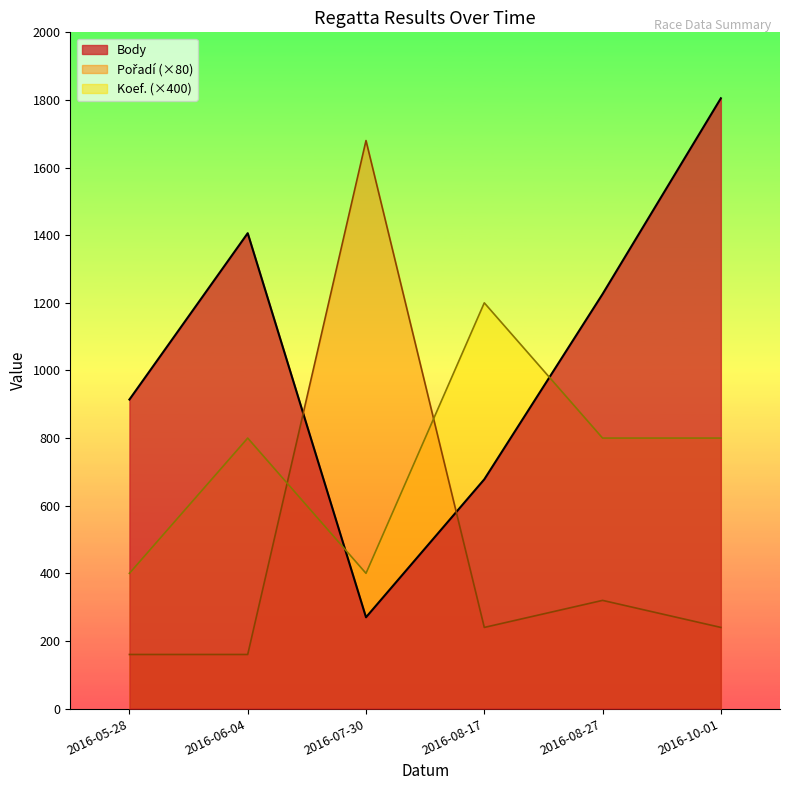

What is the sum of all Koef. values?

4400